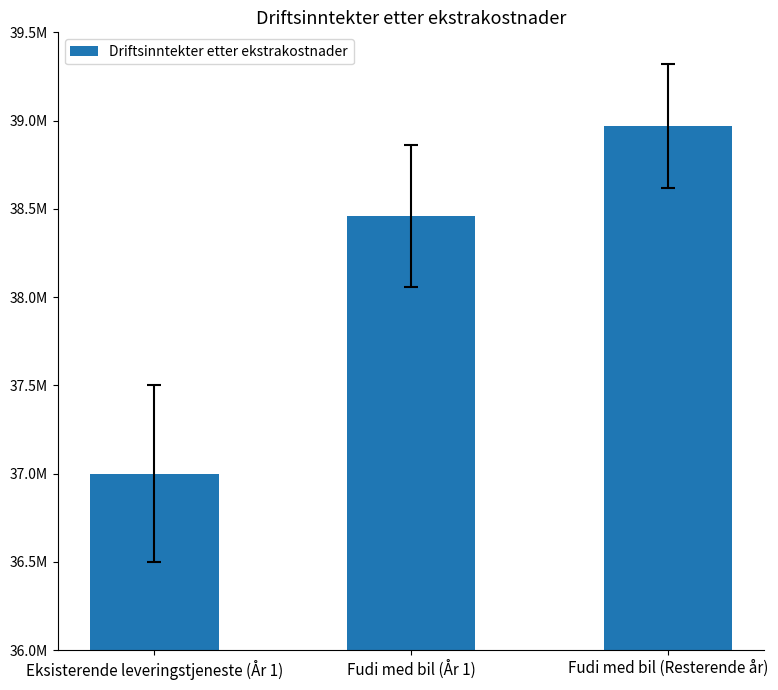

At which label does the data first exceed 38459476?

Fudi med bil (År 1)